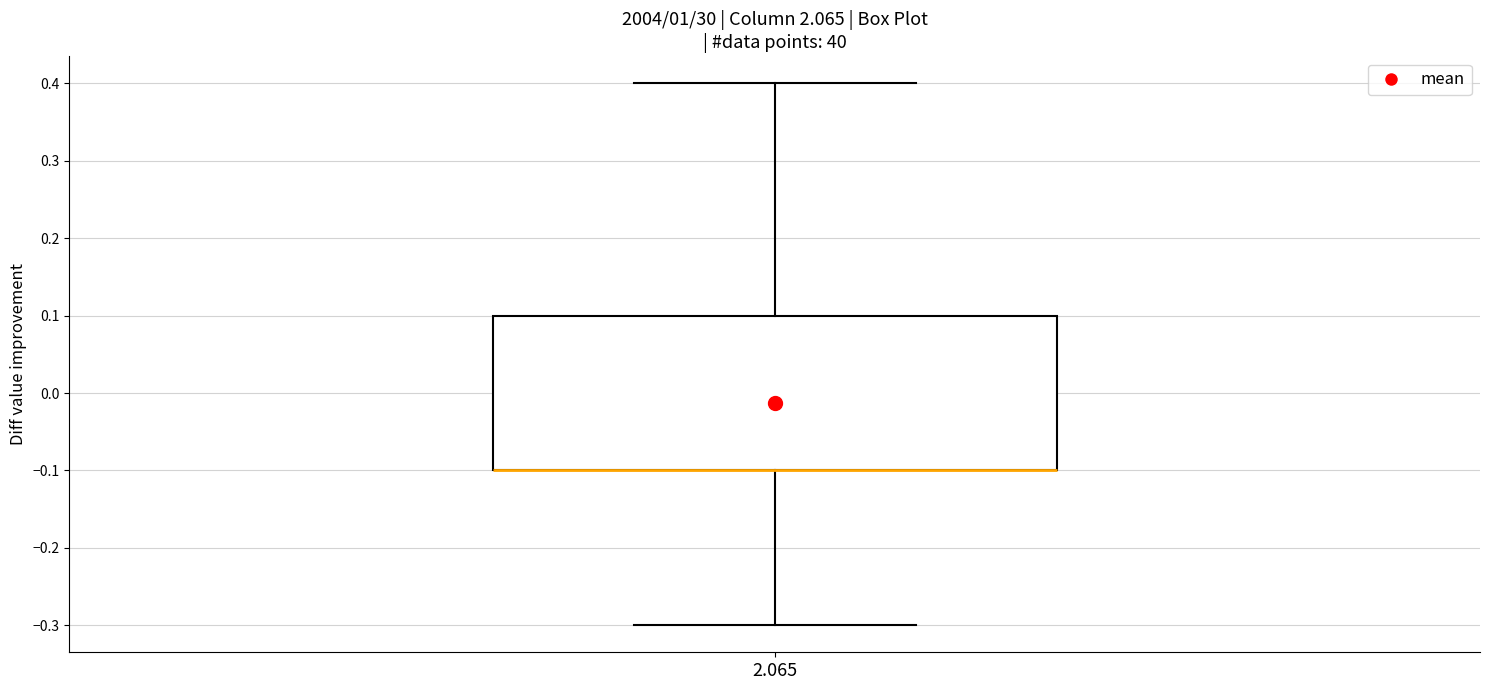

Read this box plot against the y-axis: the position of the median line, the range covered by the box, and the ends of both whiskers. The values are not printed on the chart, so give them approximately, as read against the axis.

median -0.1 (drawn on the box's lower edge), box -0.1 to 0.1, whiskers -0.3 to 0.4